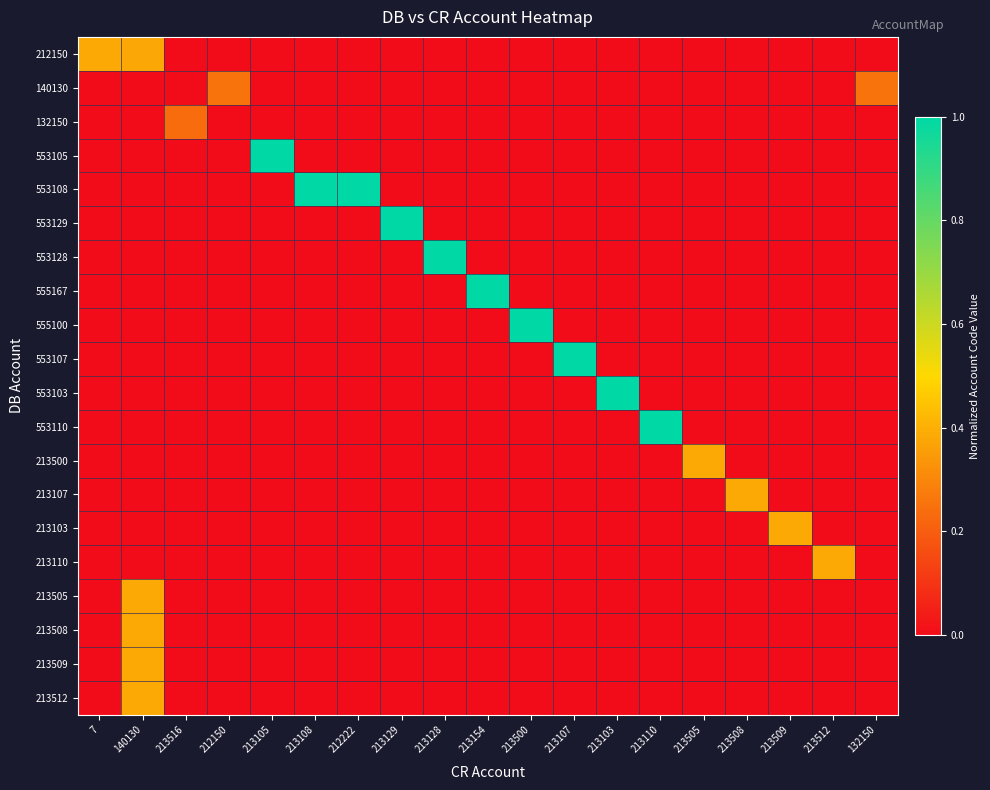

At 213128, list the series in order from smallest to largest.

212150, 140130, 132150, 553105, 553108, 553129, 555167, 555100, 553107, 553103, 553110, 213500, 213107, 213103, 213110, 213505, 213508, 213509, 213512, 553128